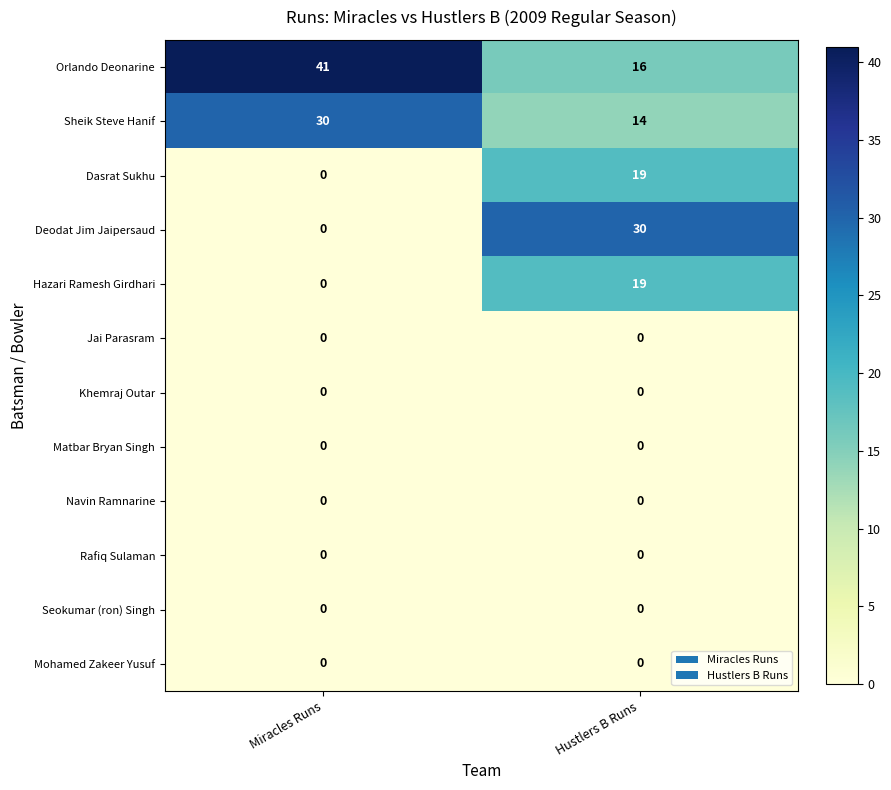

Which series has the largest total across all categories?

Orlando Deonarine